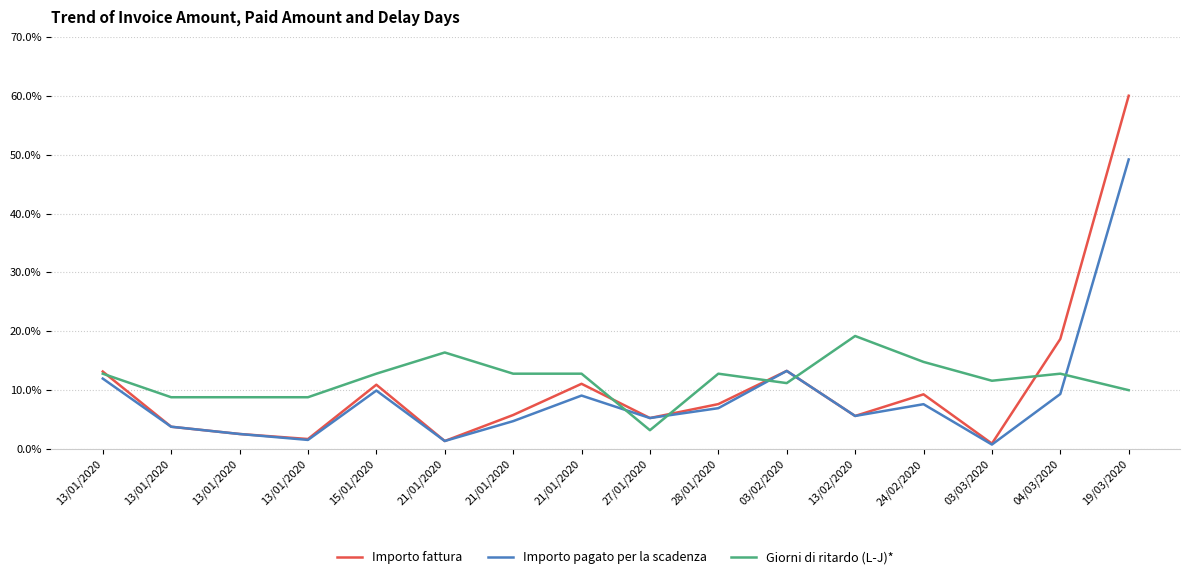

Does the chart display data point markers on the line(s)?

No